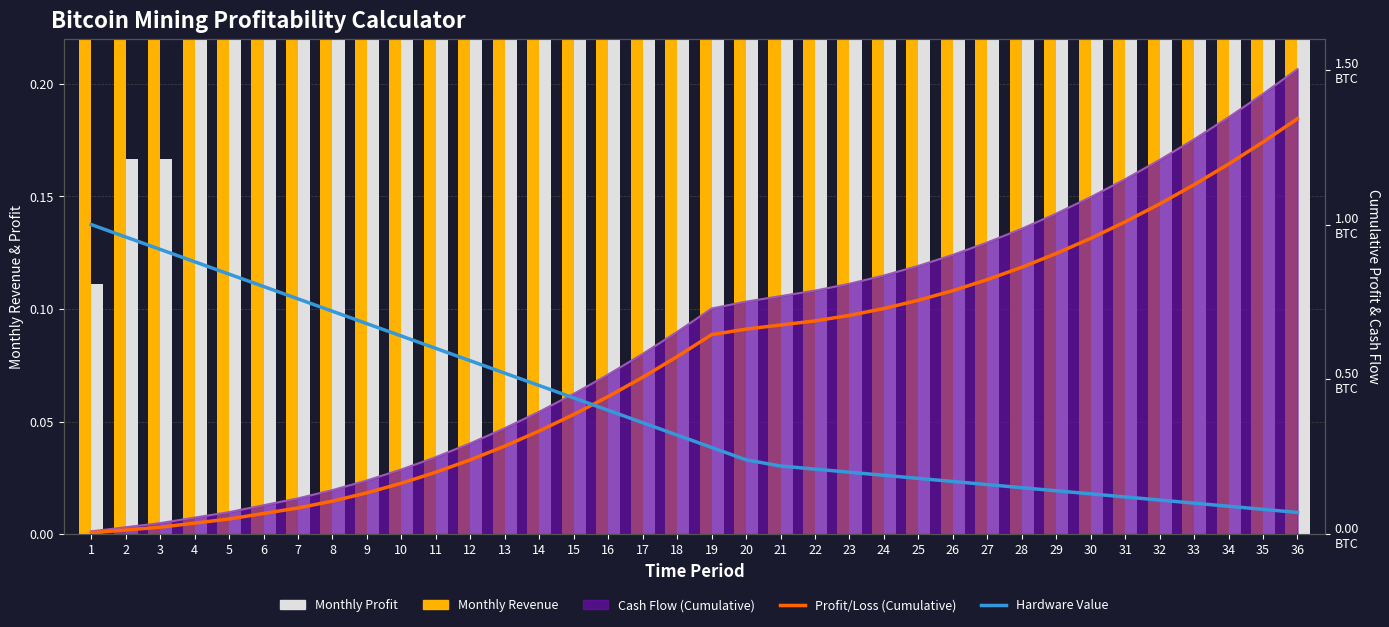

What is the difference between the maximum and minimum values in the Hardware Value series?

0.9